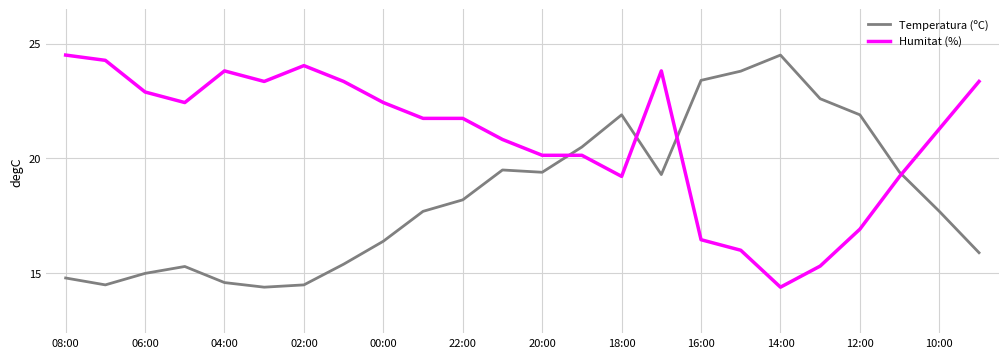

Is this an area chart (filled region under the line)?

No